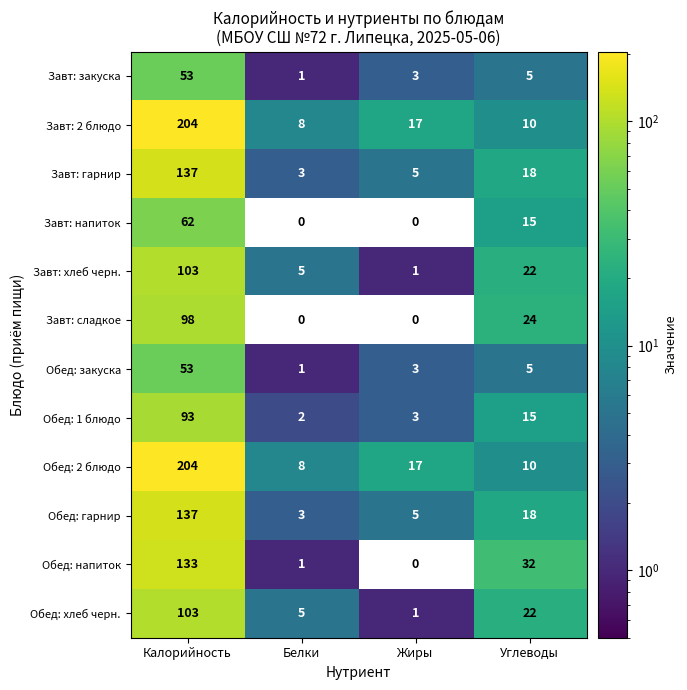

How many distinct data groups are displayed?

12